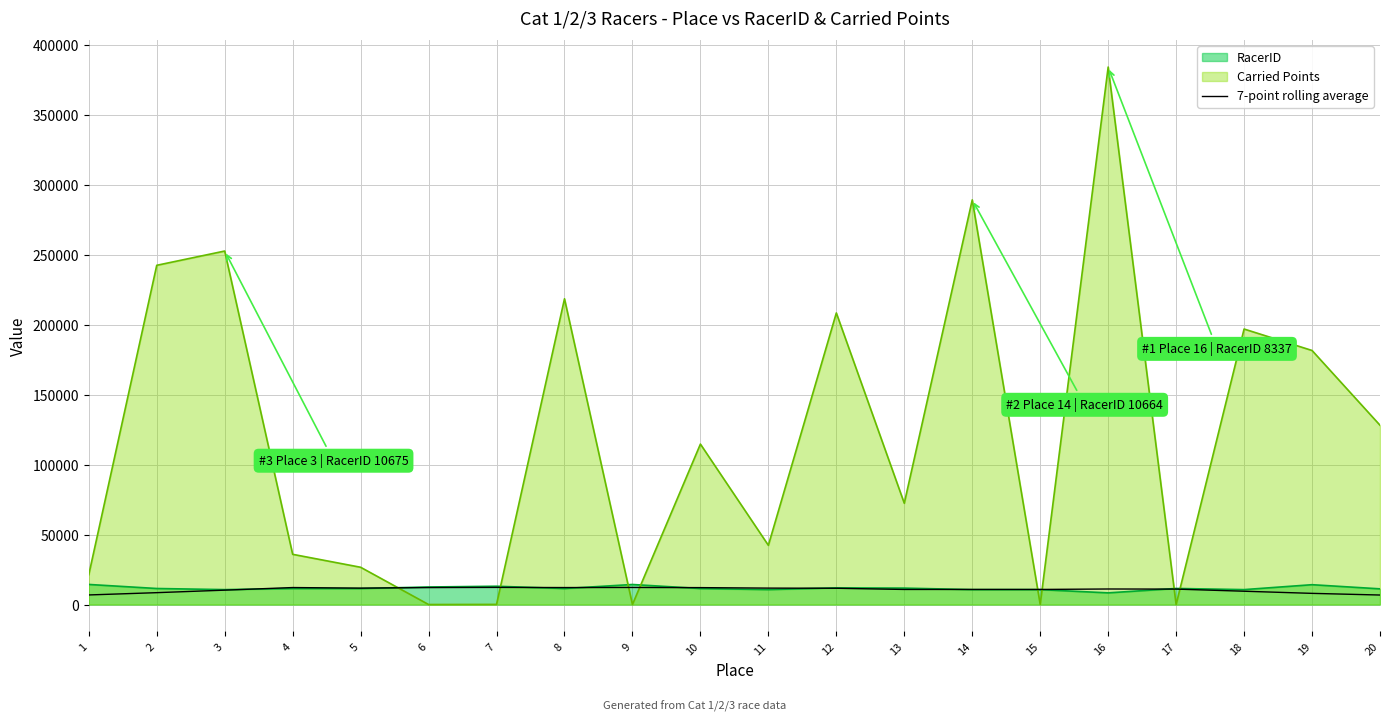

Between 1 and 20, which is larger?

1